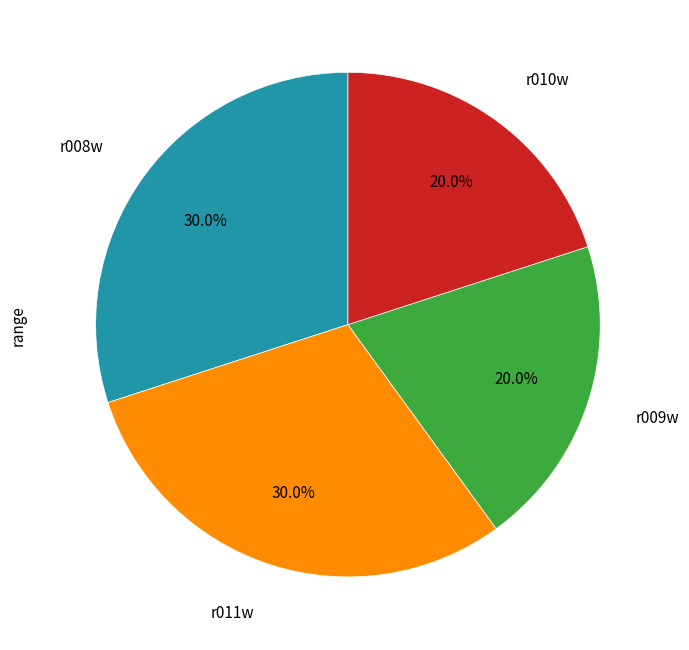

Is there a majority slice in this chart?

No